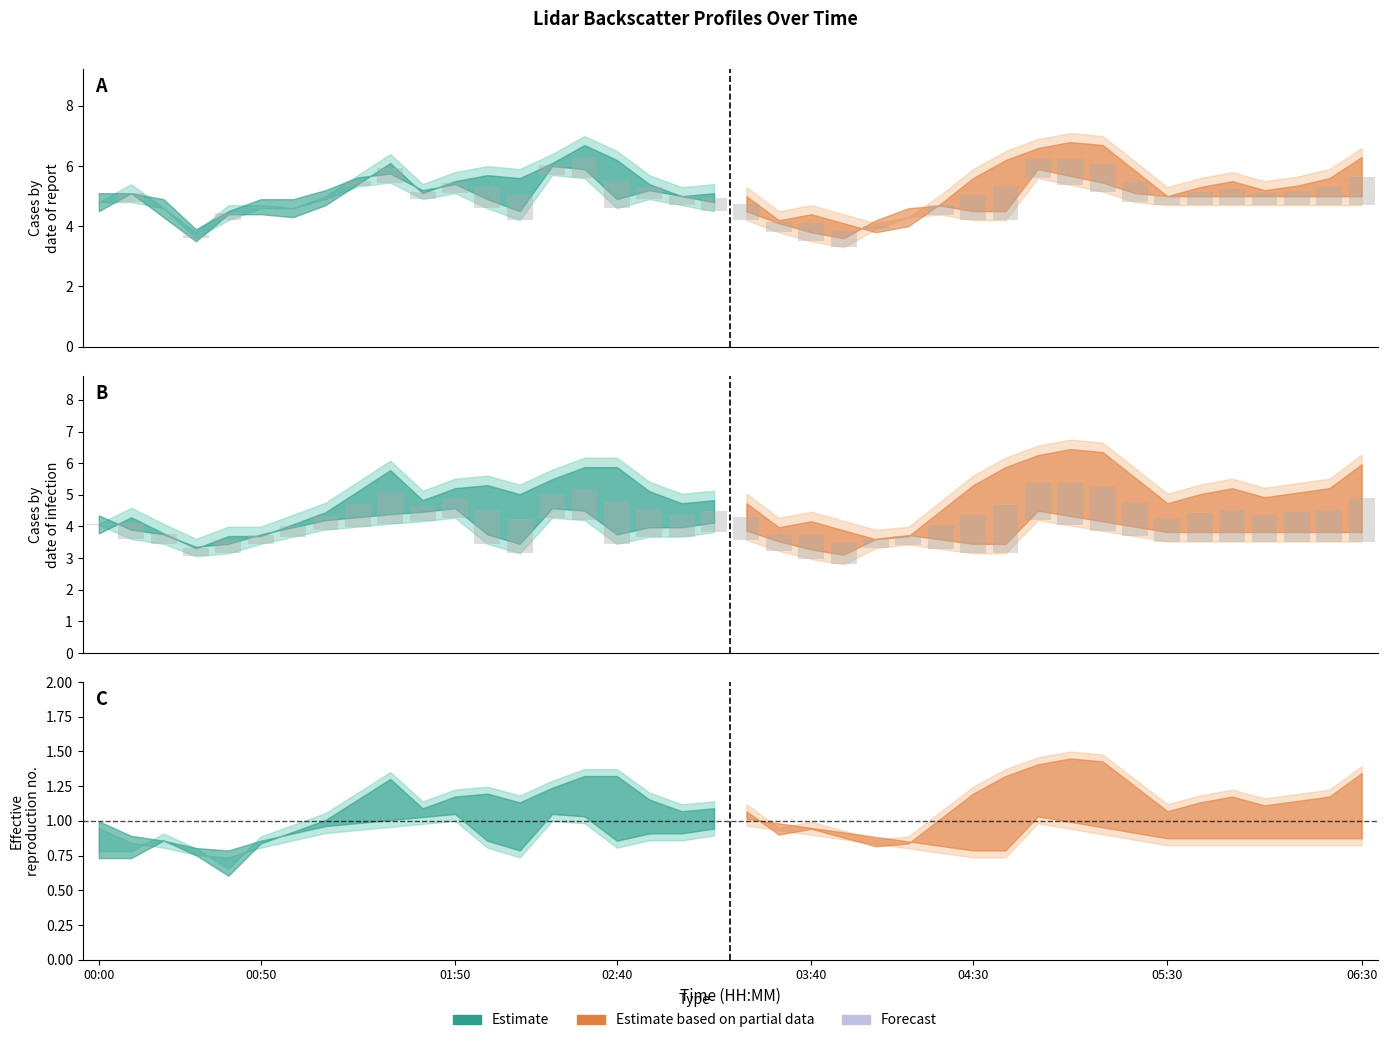

Count the number of categories in the chart.

40